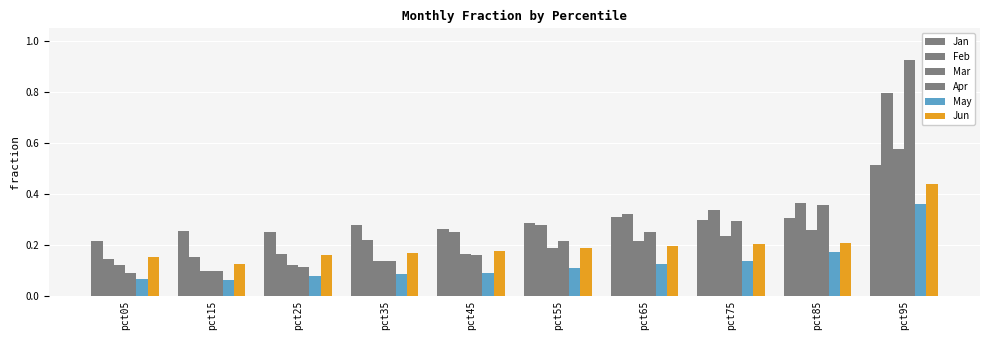

At which category is the sum across all series the highest?

pct95